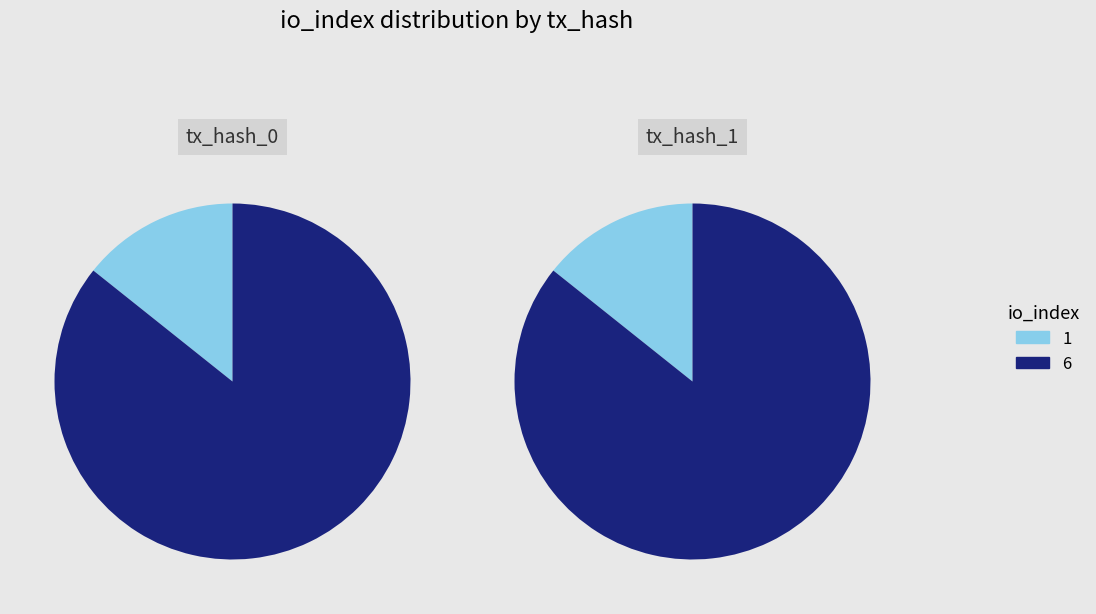

Is it true that io_index=1 is 14% of the pie?

True